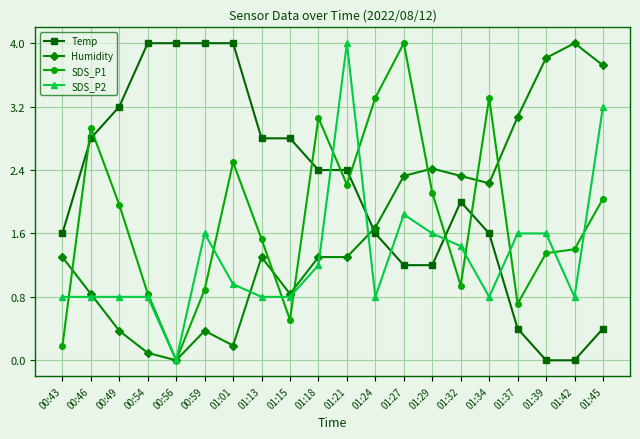

True or false: SDS_P2 and SDS_P1 cross at least once.

True